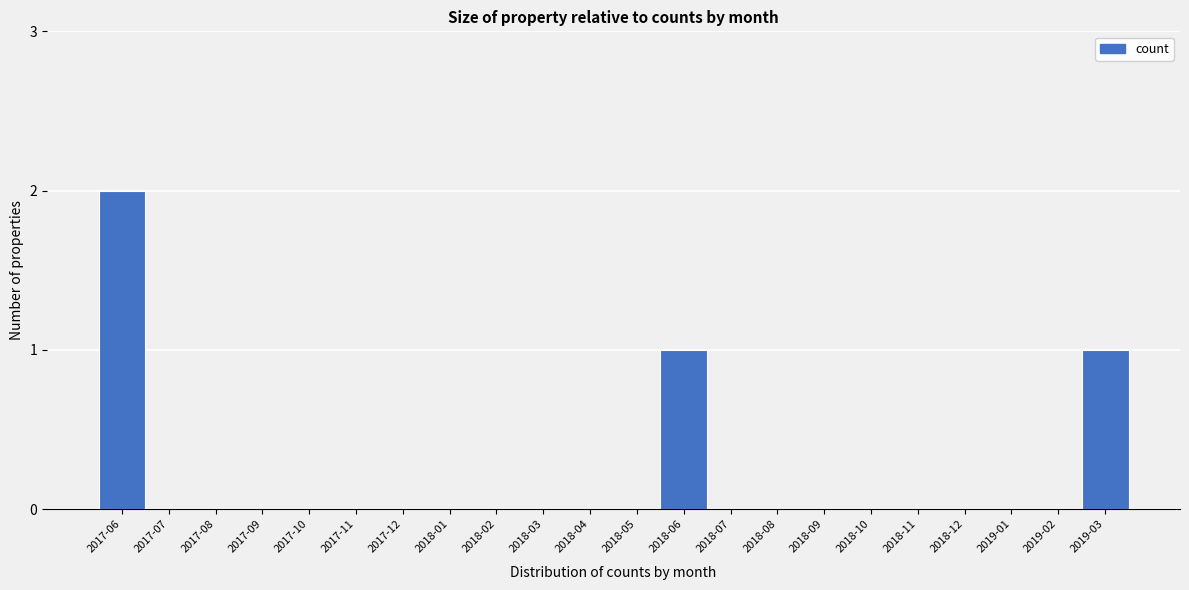

Reading left to right, list all the values displayed in this chart.

2017-06=2	2017-07=0	2017-08=0	2017-09=0	2017-10=0	2017-11=0	2017-12=0	2018-01=0	2018-02=0	2018-03=0	2018-04=0	2018-05=0	2018-06=1	2018-07=0	2018-08=0	2018-09=0	2018-10=0	2018-11=0	2018-12=0	2019-01=0	2019-02=0	2019-03=1